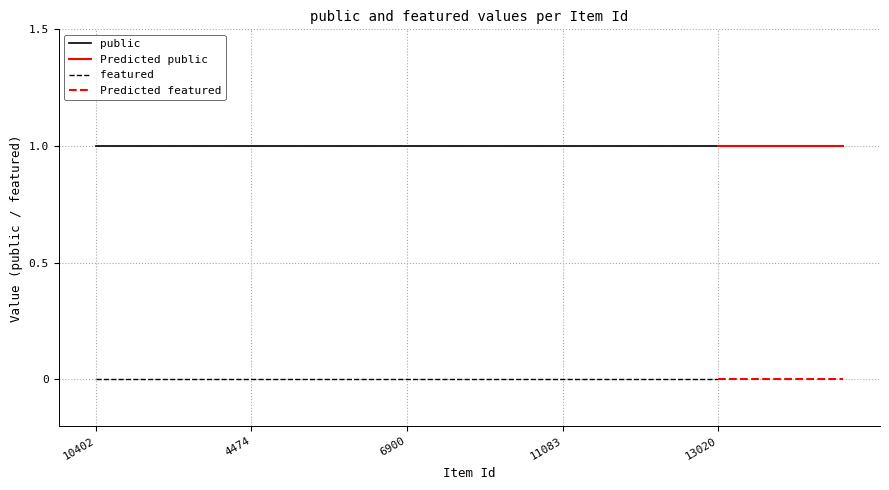

What is the average value of the public series?

1